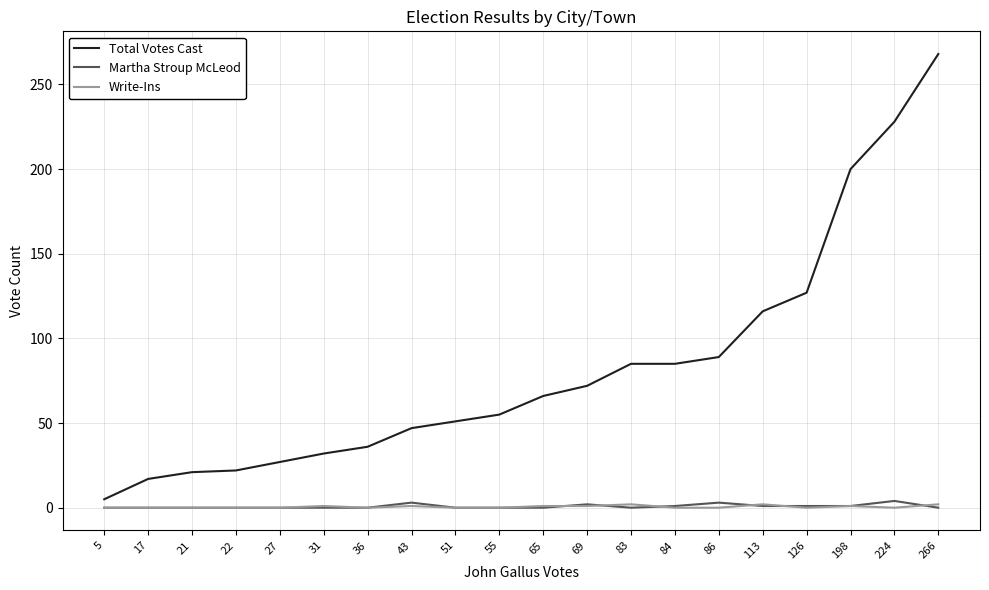

What is the maximum value shown in the chart?

268